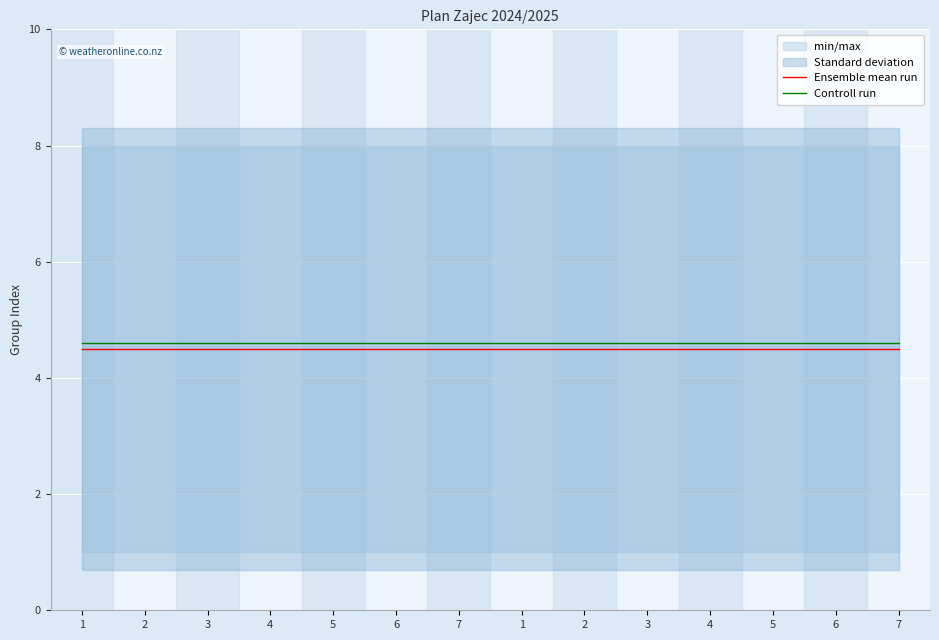

Is the value of Controll run at 5 greater than the value of Ensemble mean run at 1?

Yes